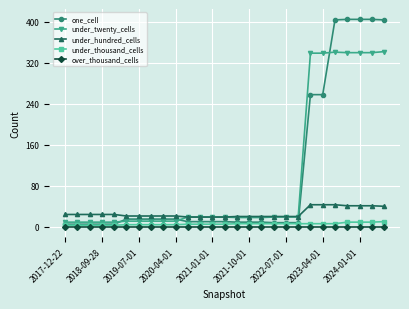

What is the maximum value for under_hundred_cells?

43